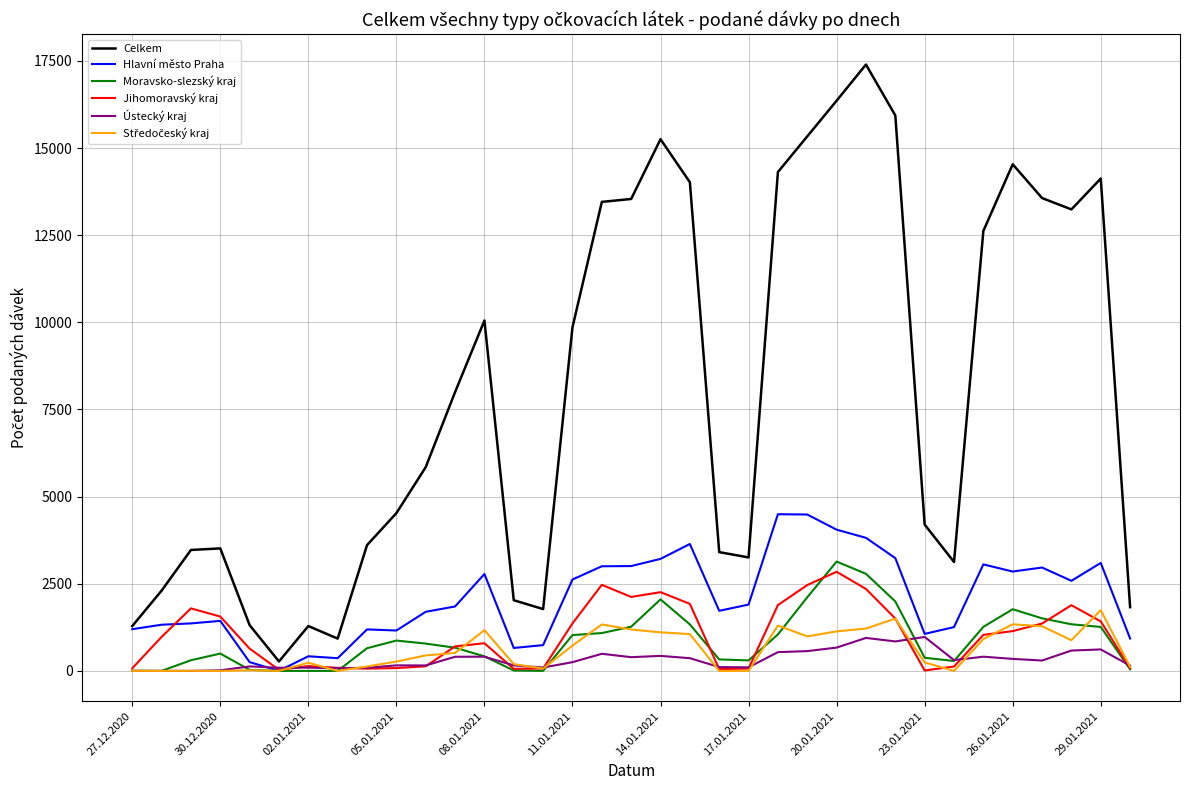

What is the greatest value displayed?

17396